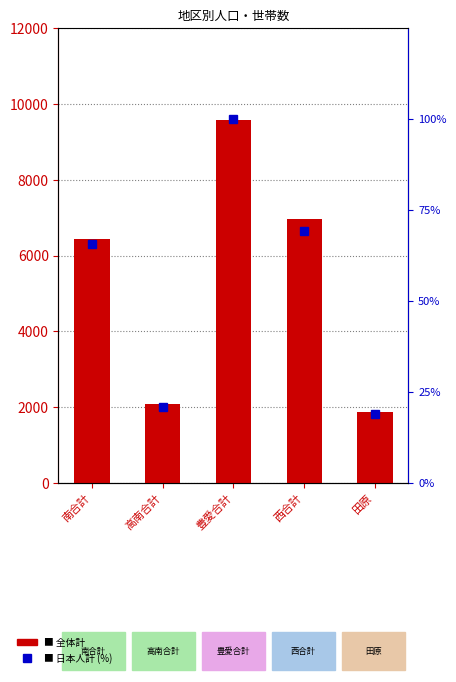

What is the value of the 日本人計 bar at the 5th from the left?

19.0